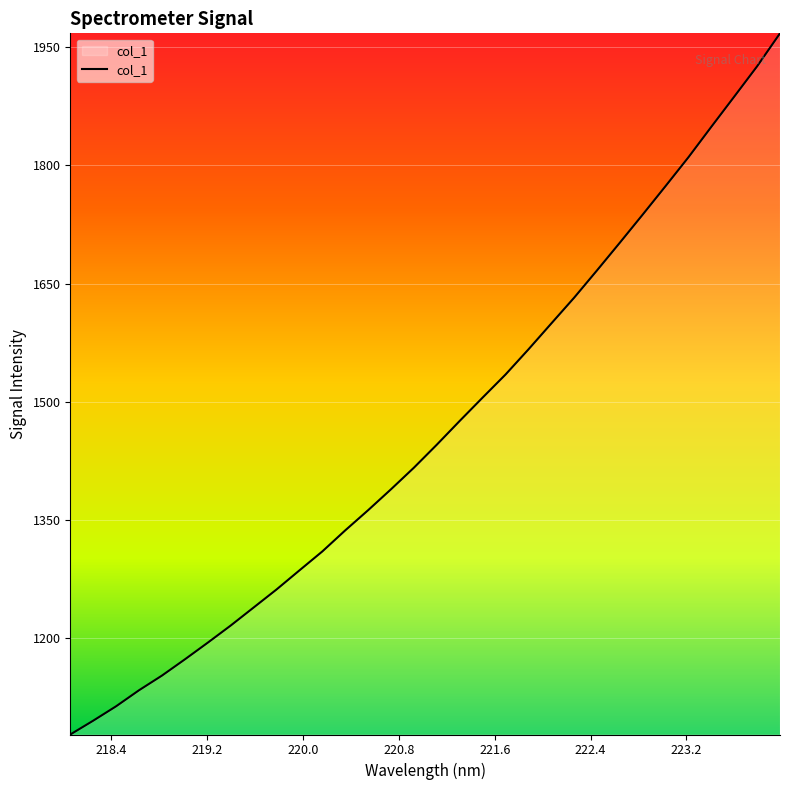

How many lines are shown in the chart?

1